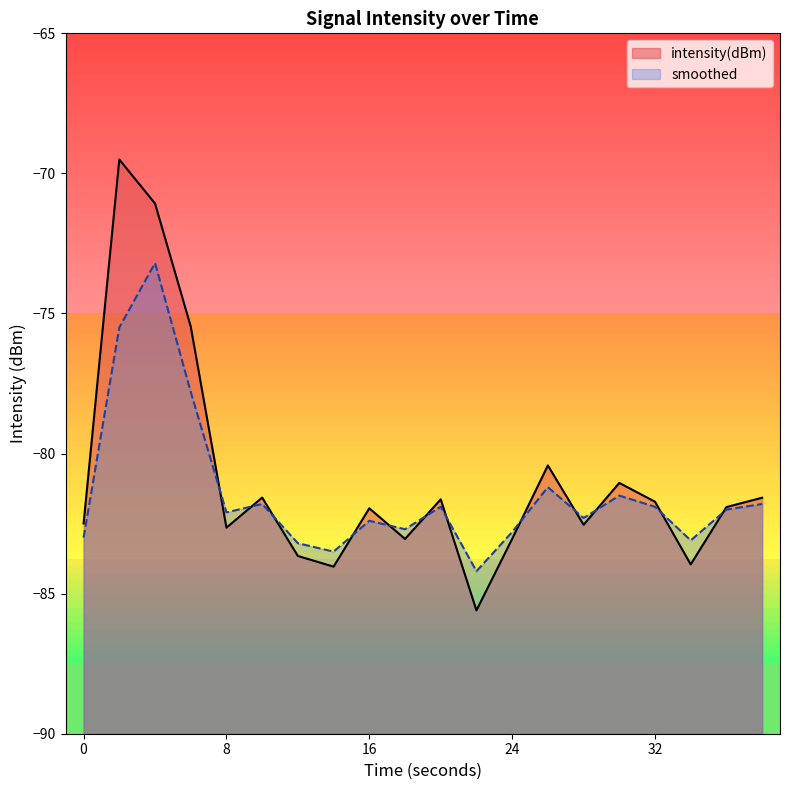

Which label corresponds to the largest value in the chart?

2